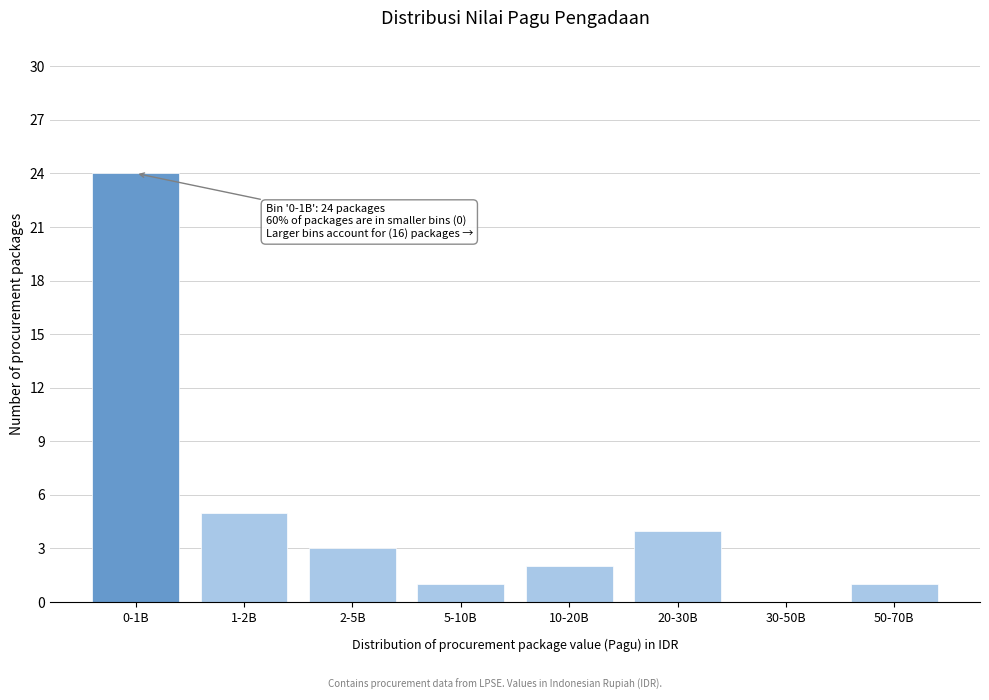

Reading right to left, extract all data points from this chart.

50-70B=1	30-50B=0	20-30B=4	10-20B=2	5-10B=1	2-5B=3	1-2B=5	0-1B=24